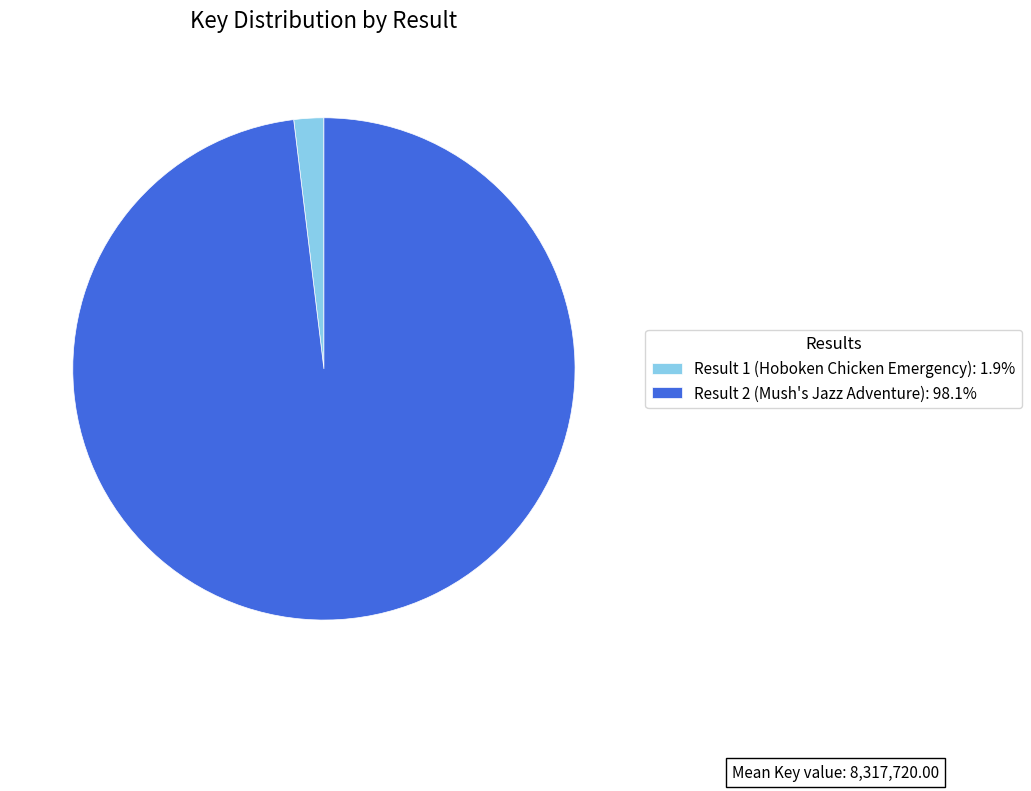

Does Result 1 (Hoboken Chicken Emergency): 1.9% represent more than half of the total?

No